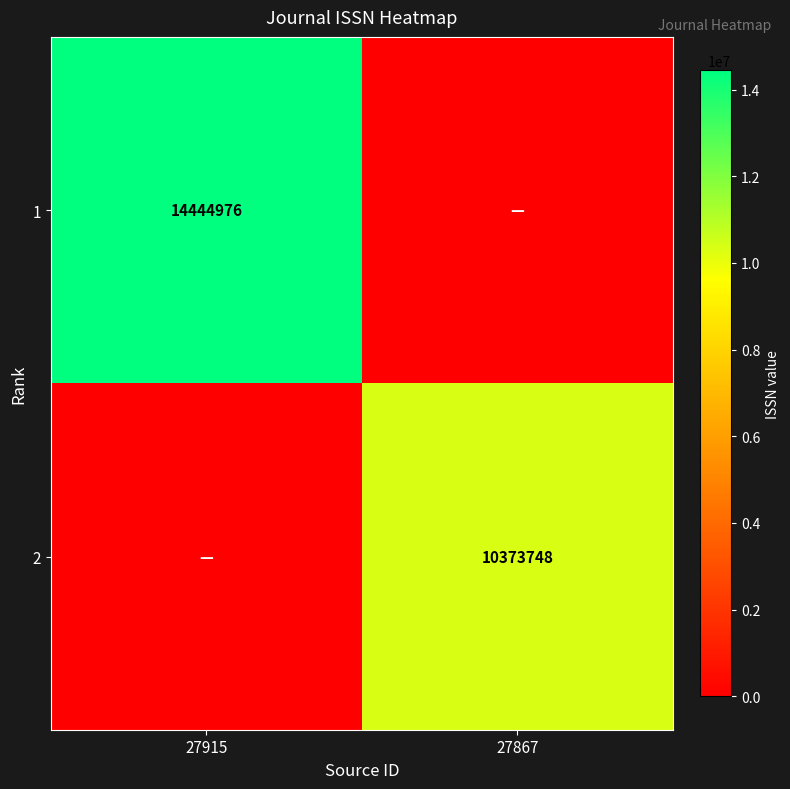

True or false: 1 has a value of 14444976 at 27915.

True